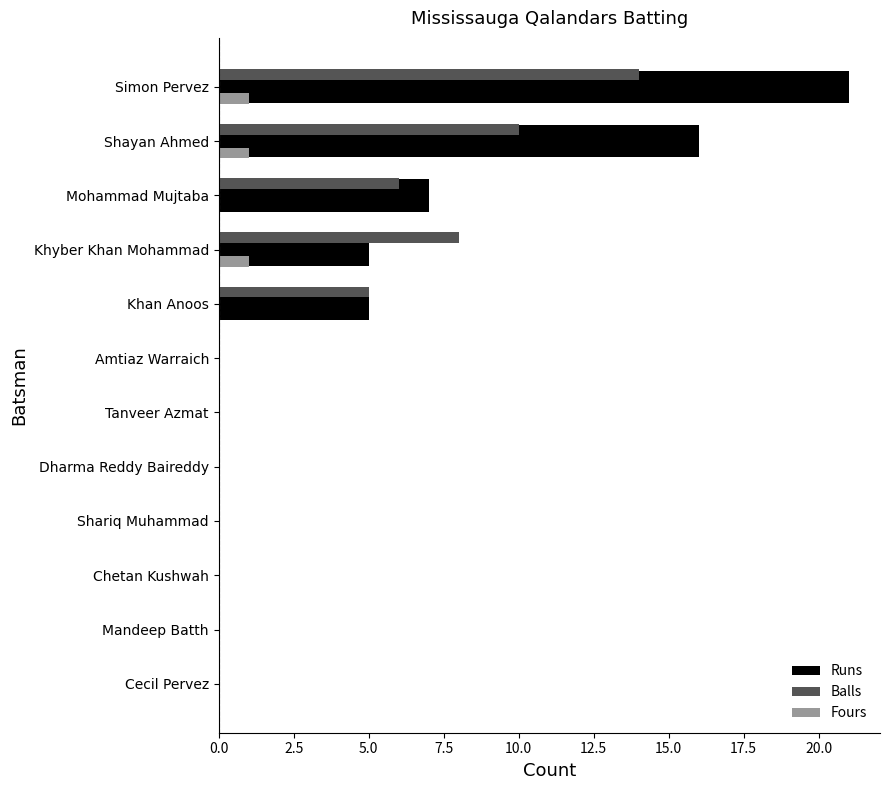

Which series has the largest total across all categories?

Runs